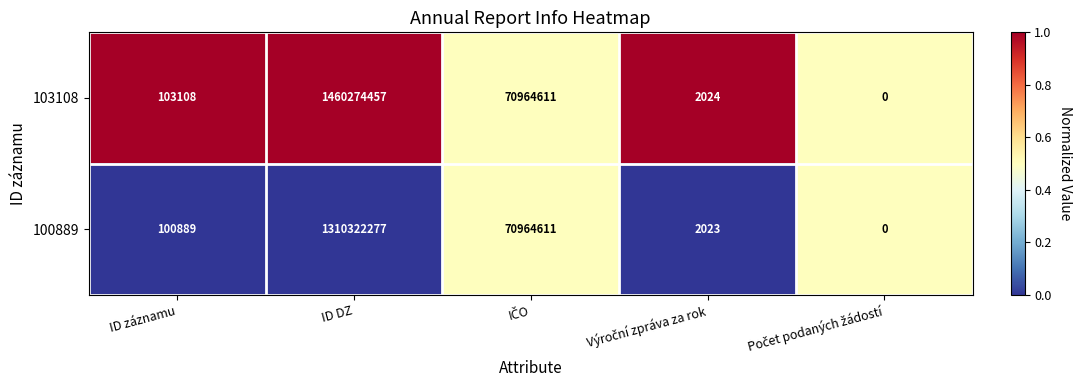

The 100889 series shows 177376 at ID záznamu. True or false?

False